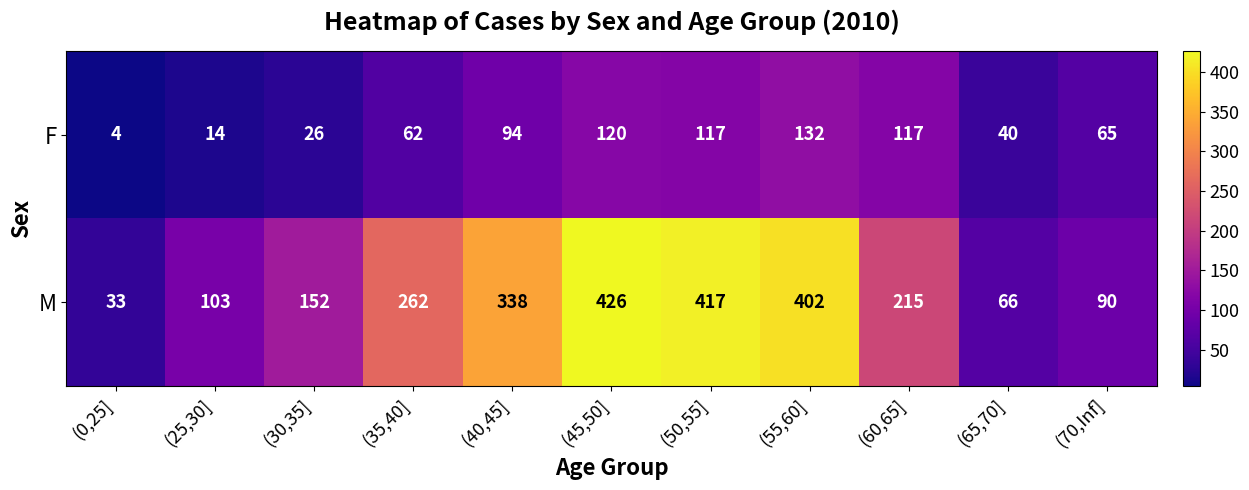

Count the number of categories in the chart.

11